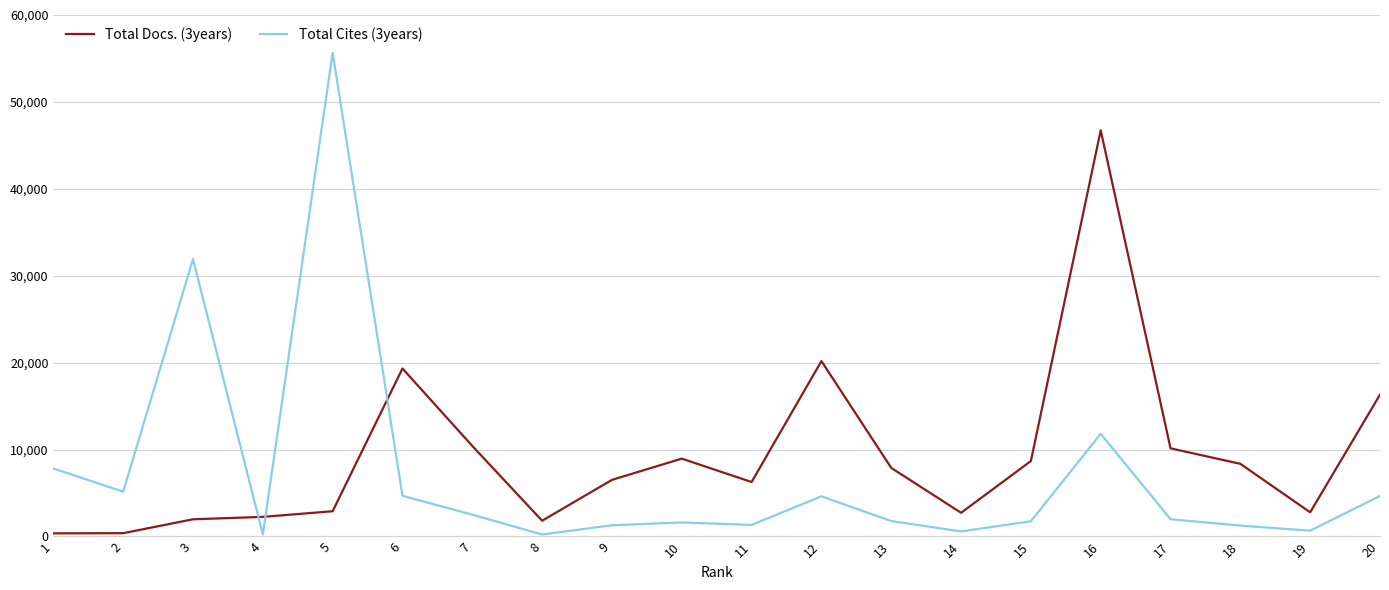

Is the value of Total Cites (3years) at 2 greater than the value of Total Docs. (3years) at 9?

No